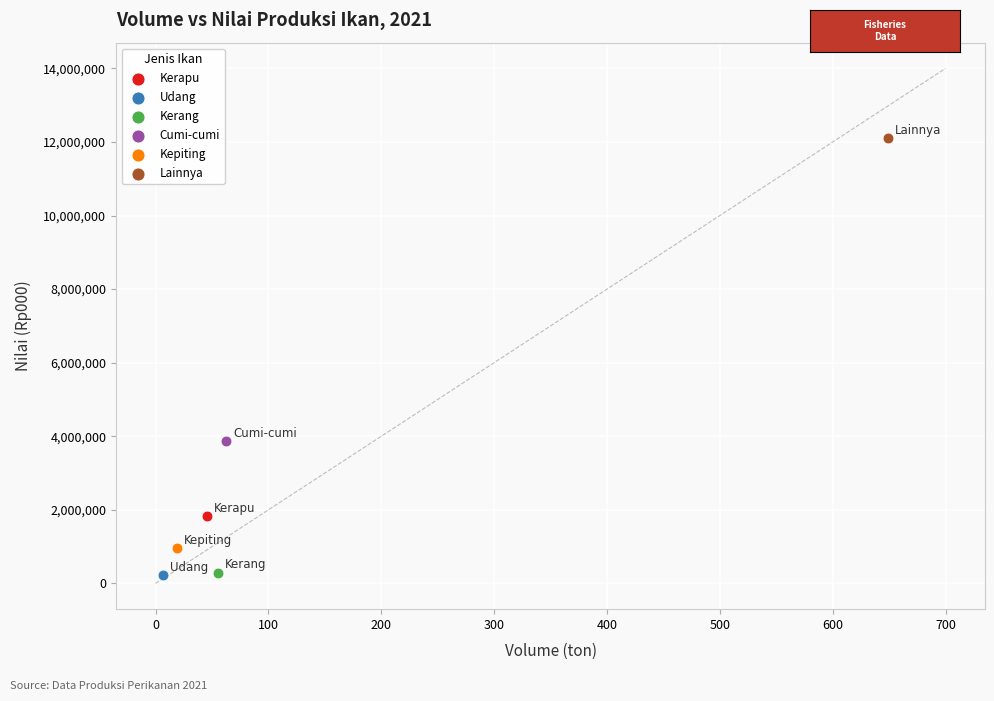

What are all the series names shown in the legend?

Kerapu, Udang, Kerang, Cumi-cumi, Kepiting, Lainnya